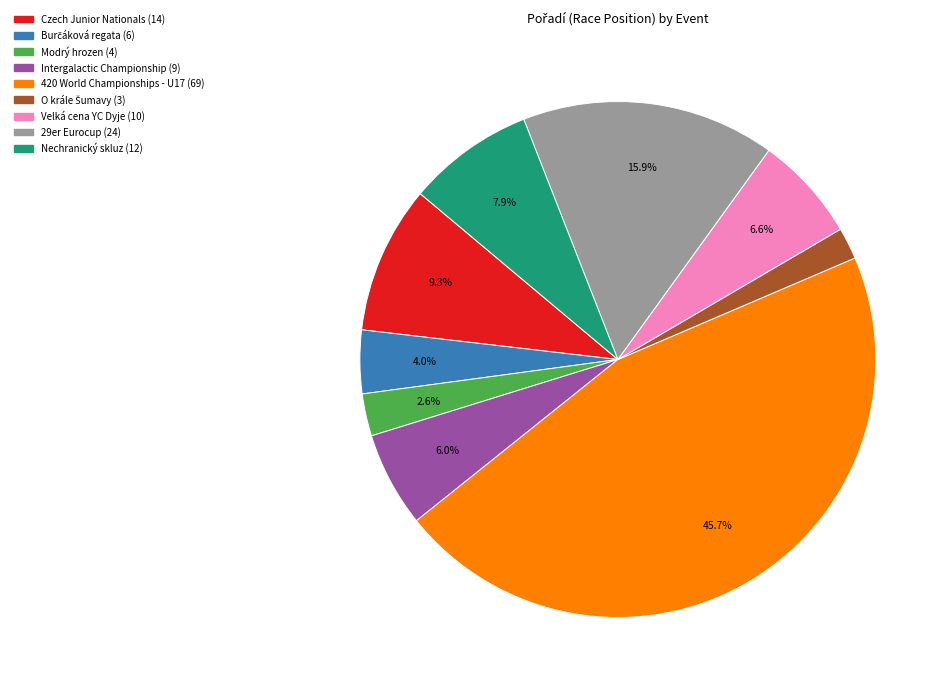

Does 29er Eurocup account for over 50% of the chart?

No